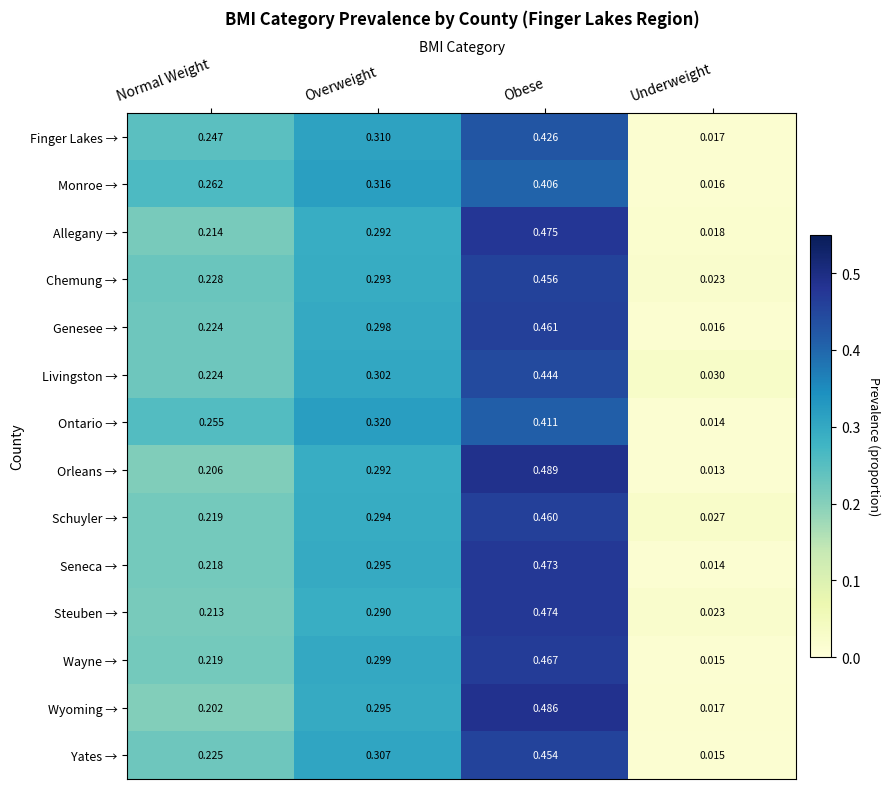

Which category has the lowest value in the Genesee → series?

Underweight